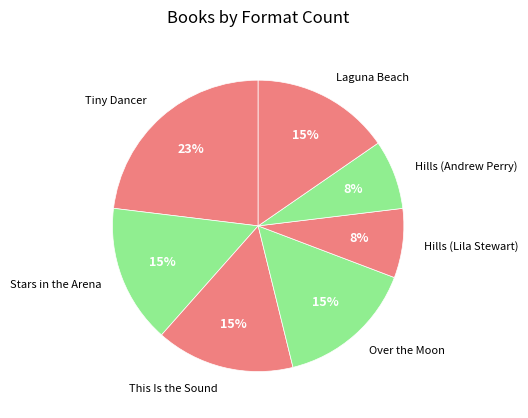

To the nearest percent, what portion does Hills (Lila Stewart) represent?

8%